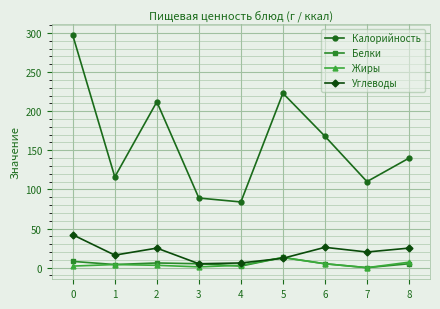

How many lines are shown in the chart?

4